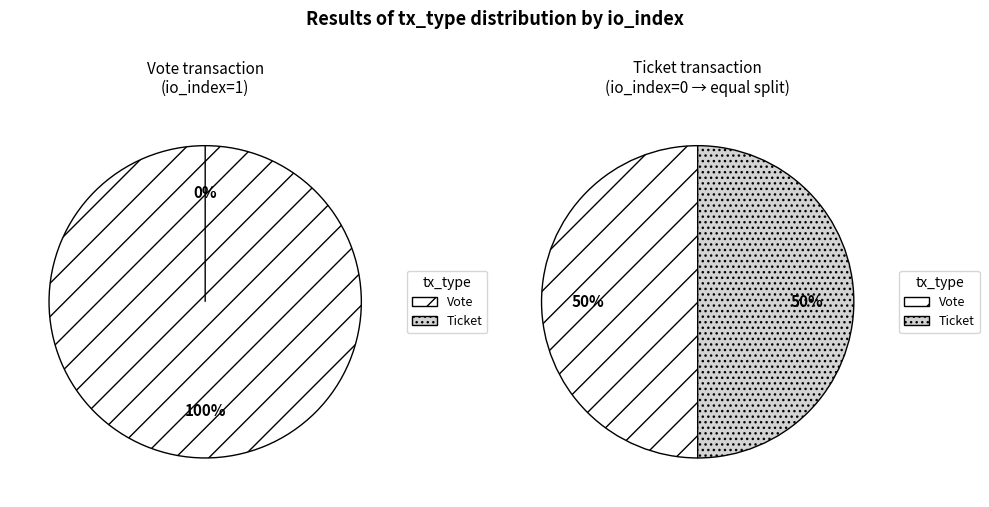

Is there a majority slice in this chart?

No